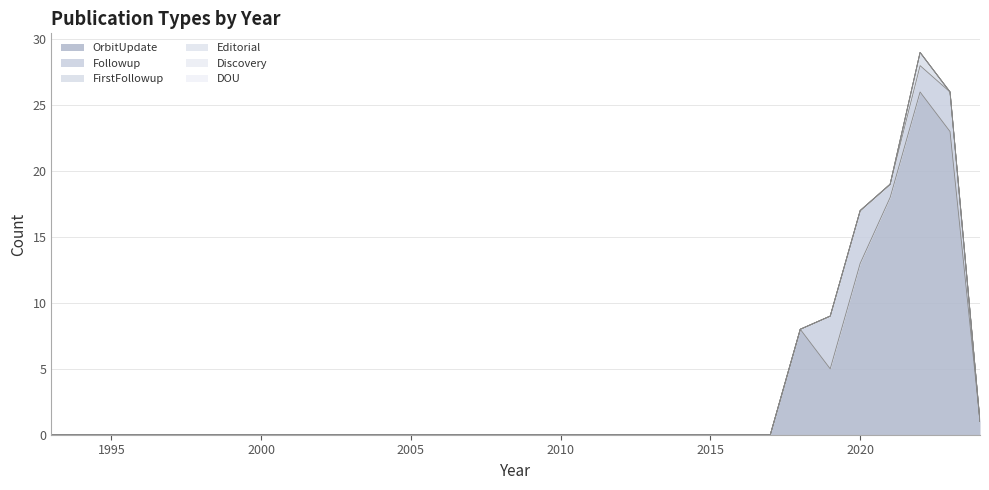

What is the sum of all FirstFollowup values?

1